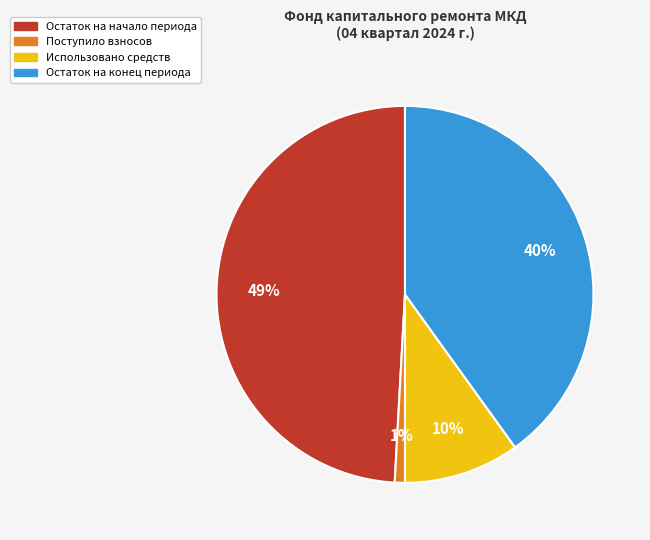

Does Остаток на конец периода represent more than half of the total?

No